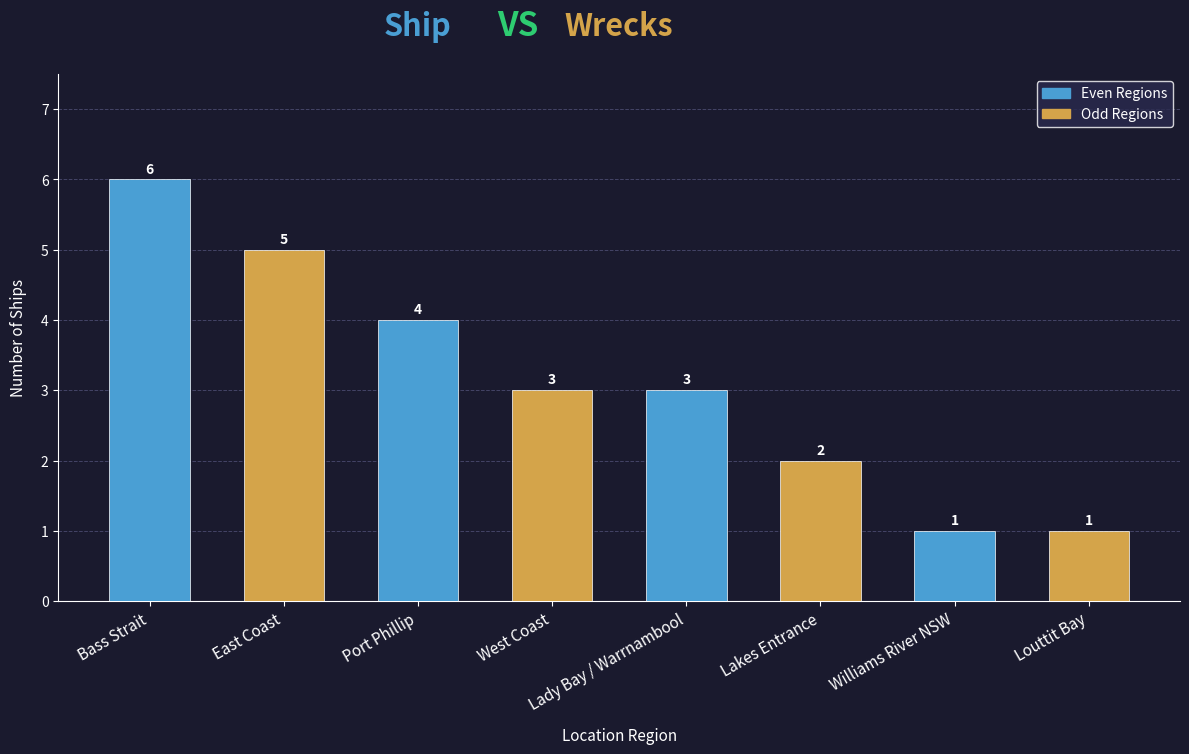

Count the values in the range 2 to 5.

5